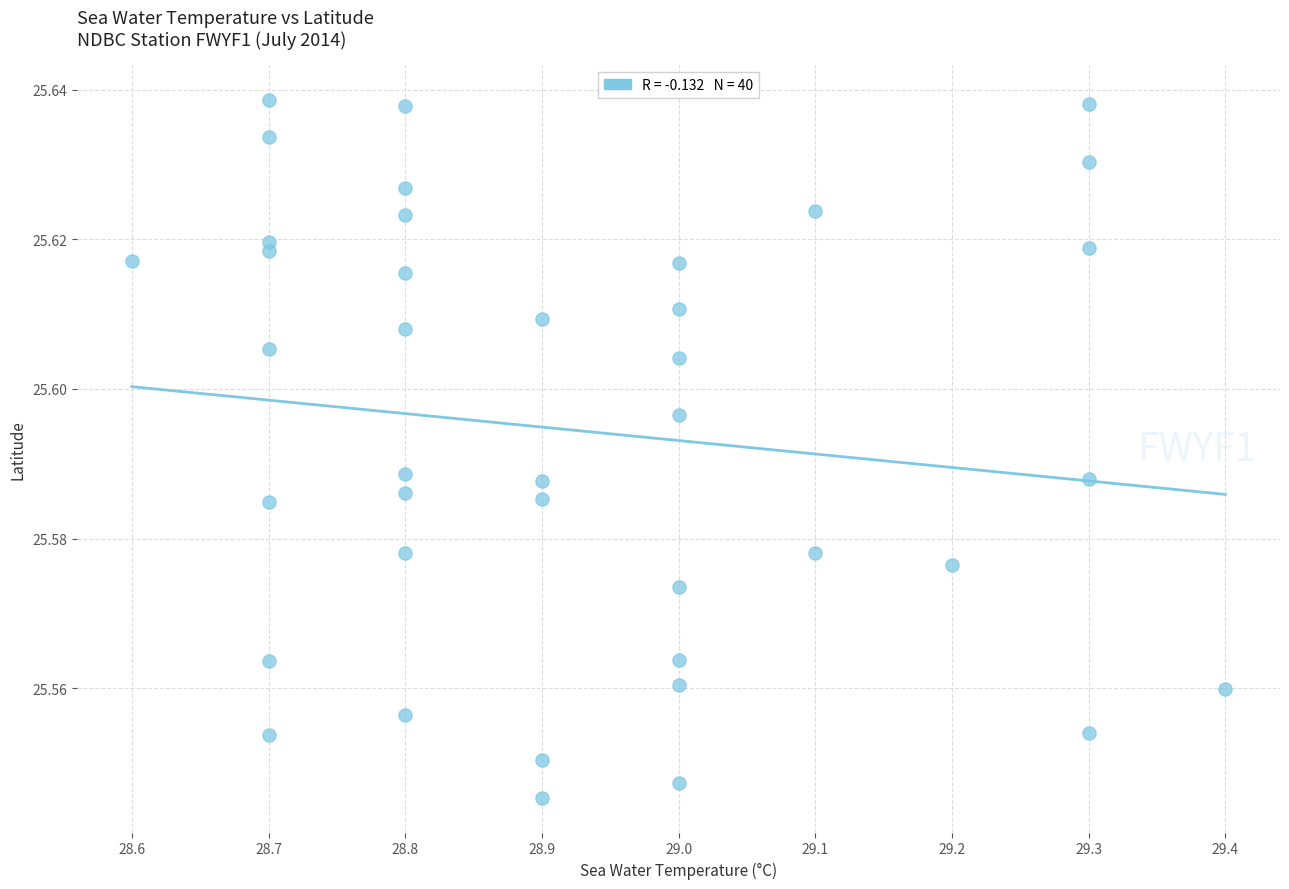

What is the range of X values (max minus min)?

0.8